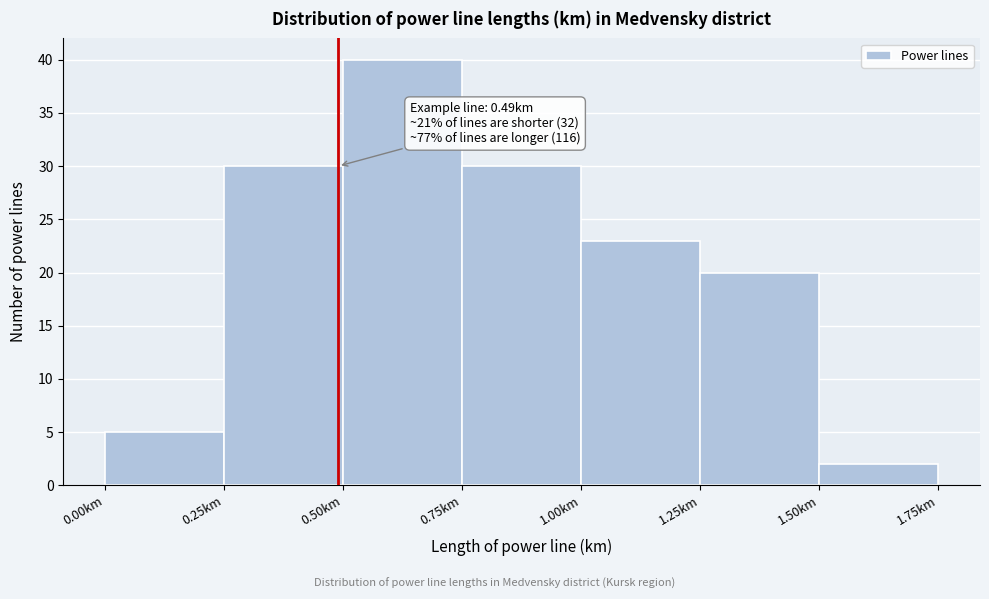

Over which range of the x-axis is the bar tallest?

0.50 to 0.75